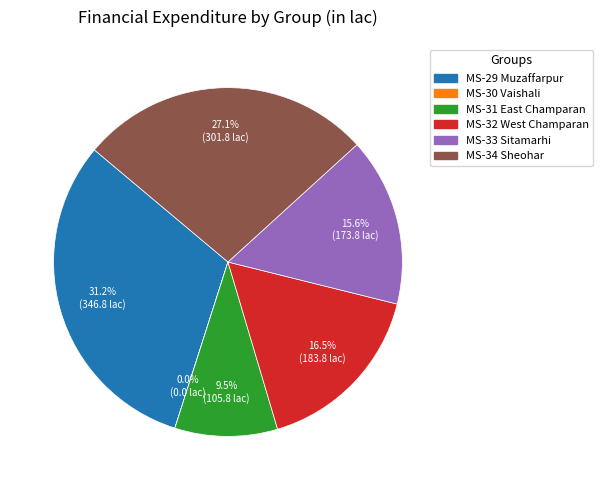

Does any single category account for the majority?

No